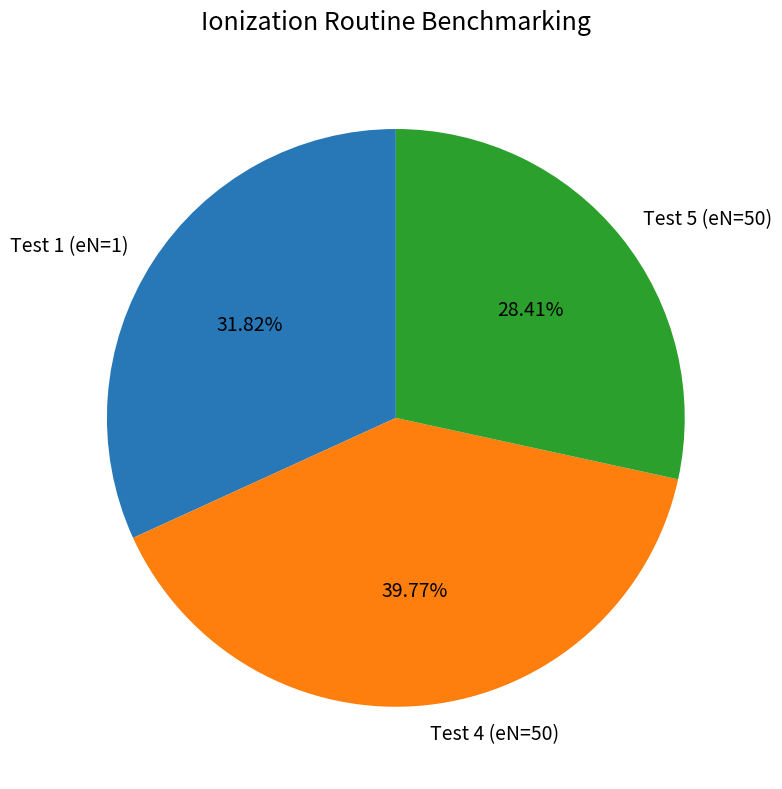

To the nearest percent, what is the combined percentage of Test 4 (eN=50) and Test 5 (eN=50)?

68%